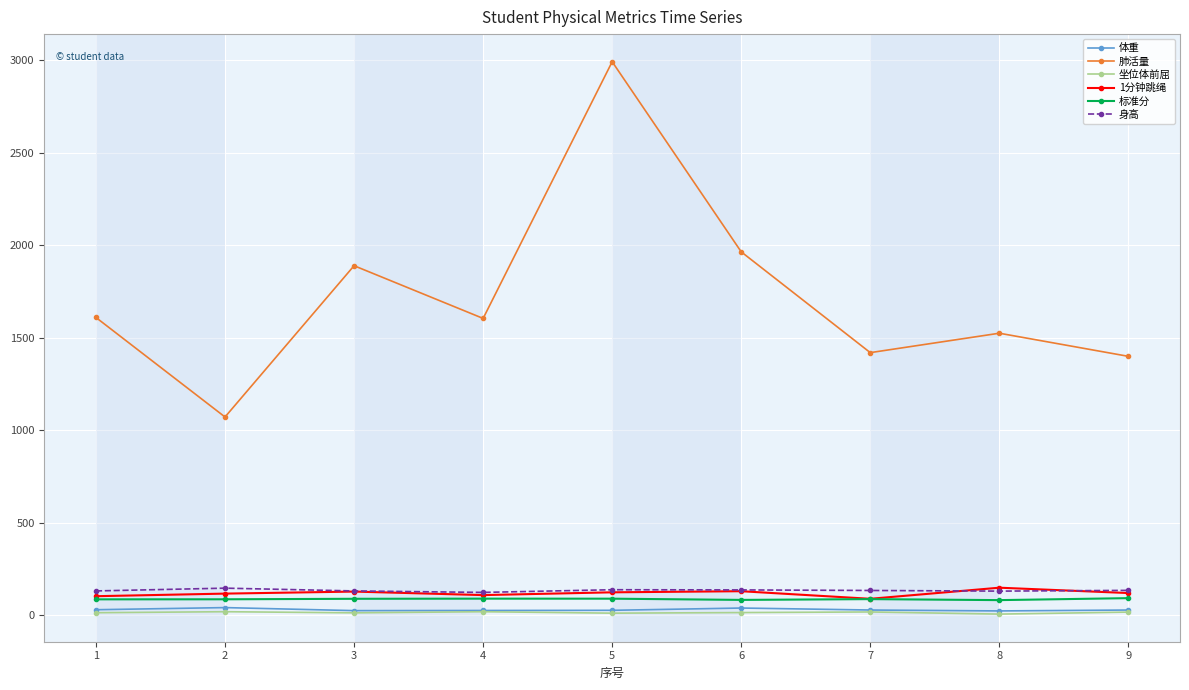

Is the value of 身高 at 2 greater than the value of 肺活量 at 2?

No